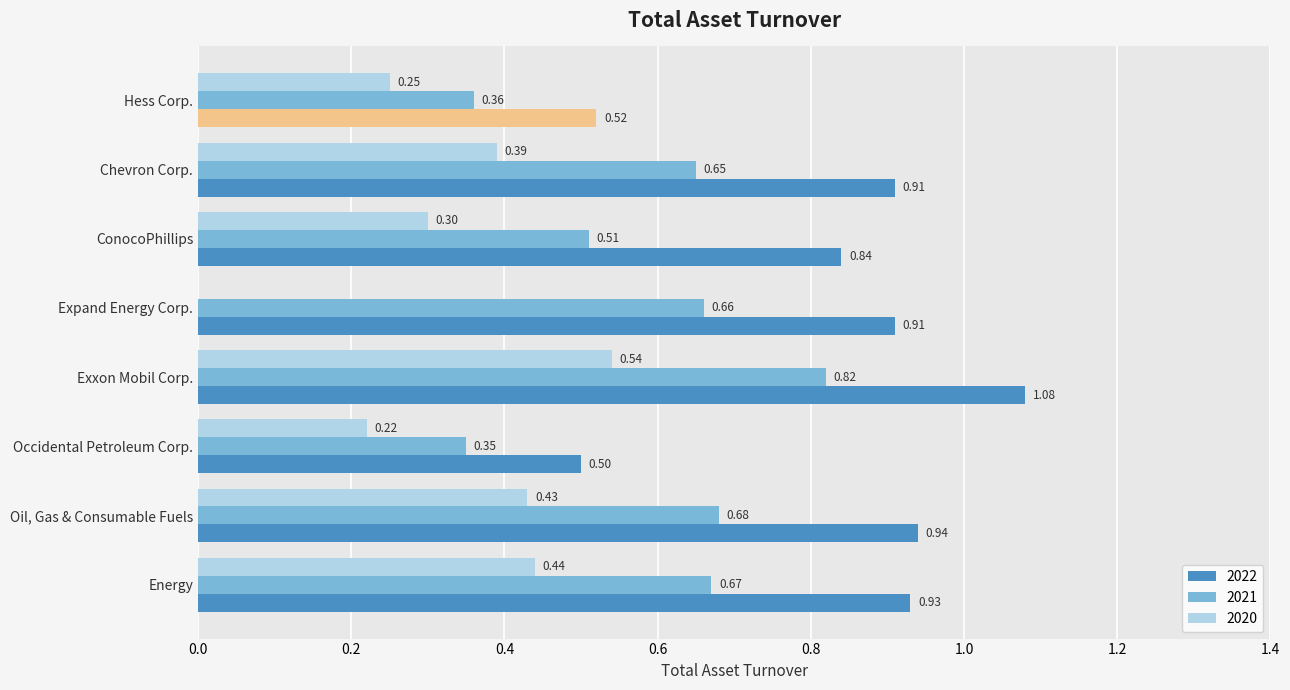

What is the label of the 8th bar from the left?

Energy